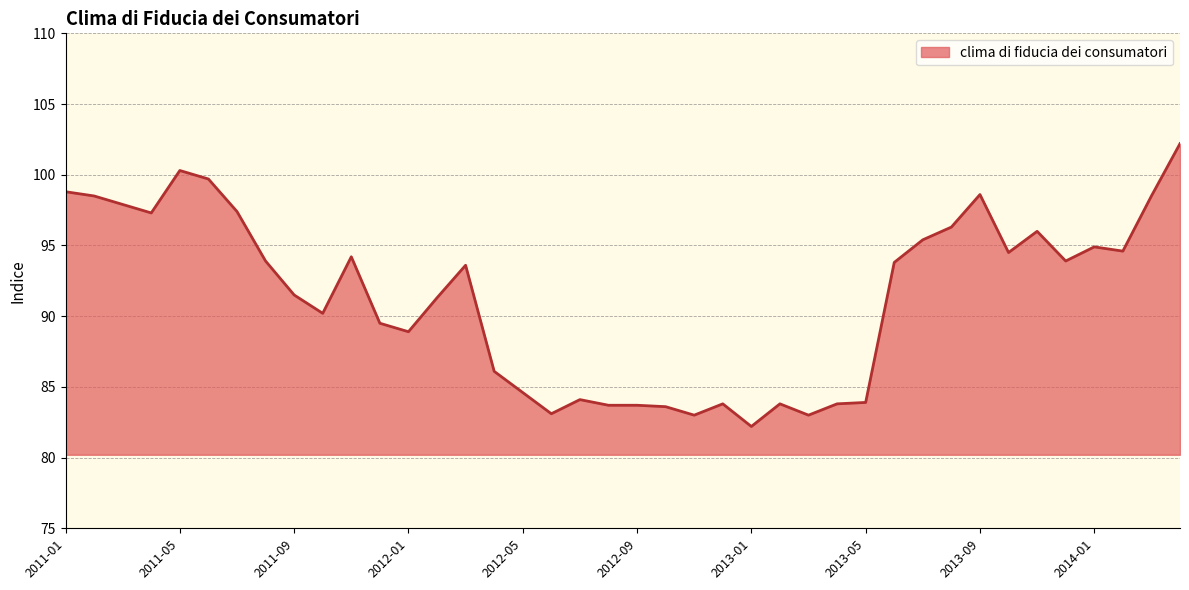

What is the difference between the maximum and minimum values?

20.0